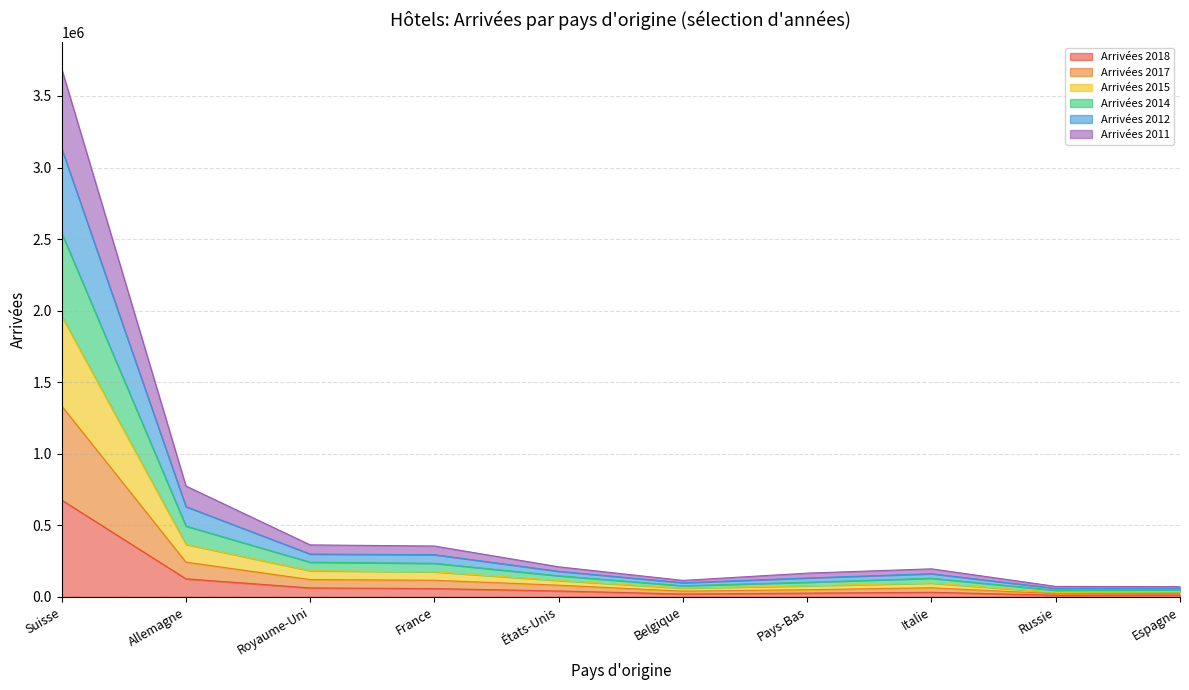

At which label does Arrivées 2018 reach its peak?

Suisse